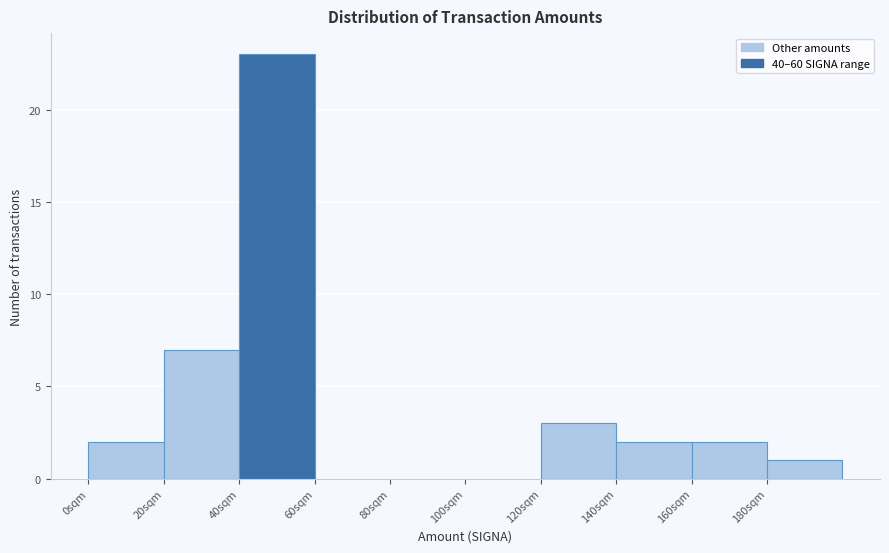

Which range on the x-axis has the tallest bar?

40 to 60